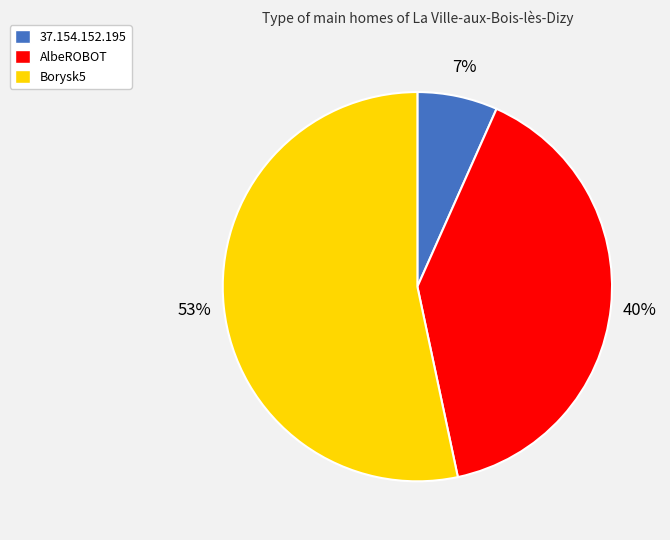

To the nearest percent, what is the combined percentage of Borysk5 and AlbeROBOT?

93%